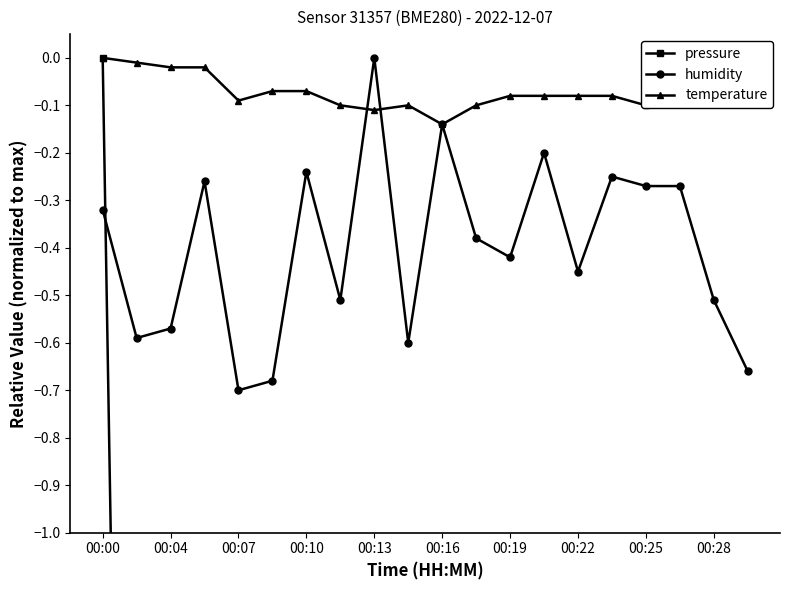

How many values in the temperature series are below 0?

19